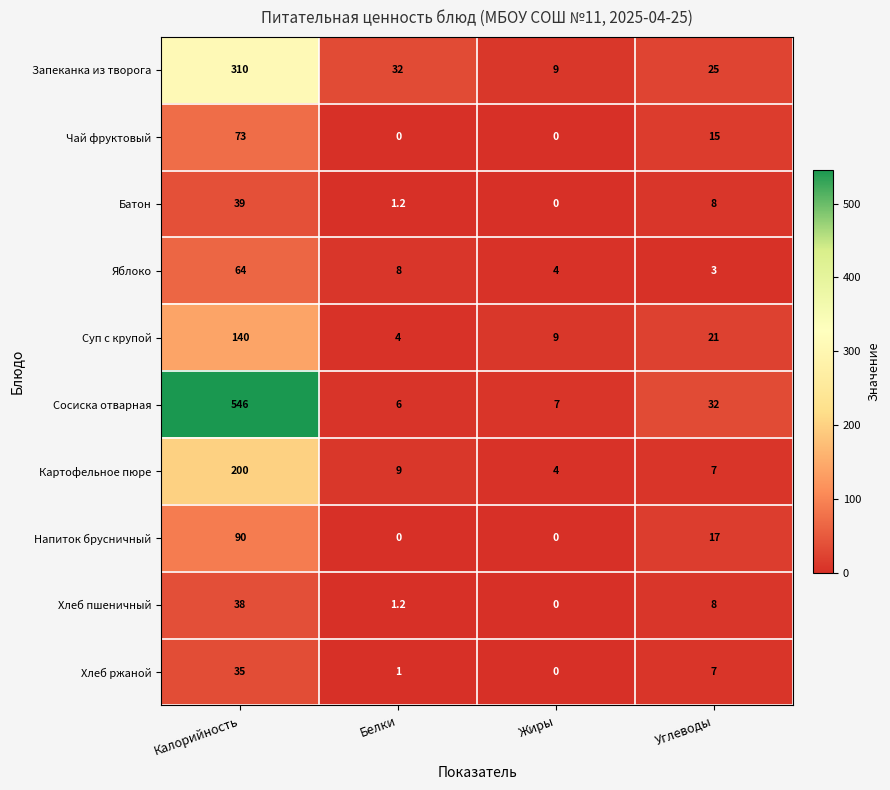

True or false: Батон has a value of 2.1 at Белки.

False